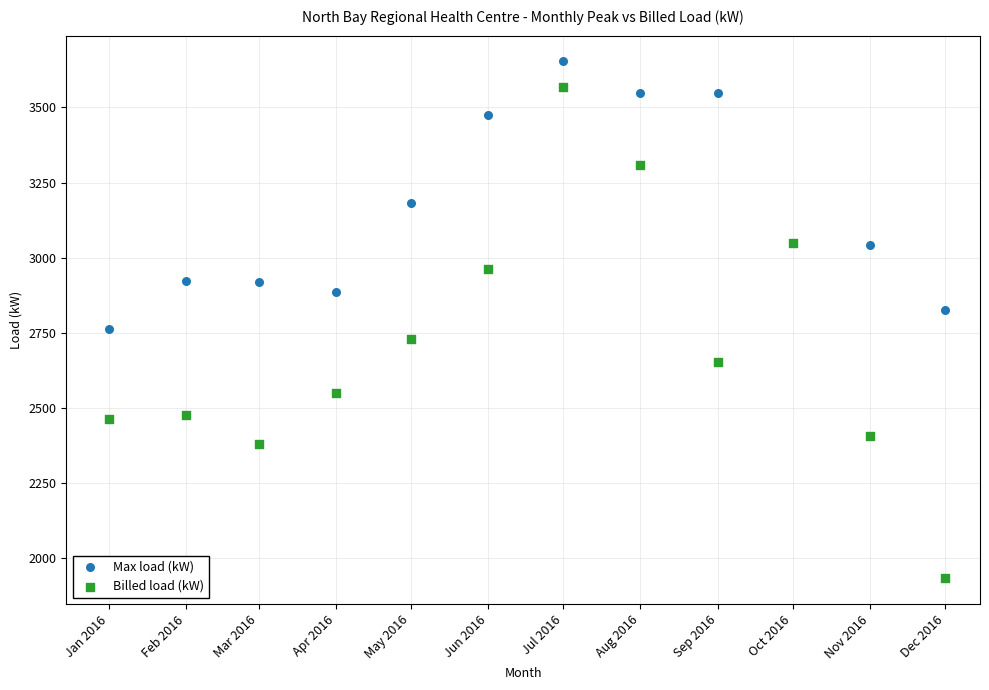

Which series has the widest spread of Y values?

Billed load (kW)